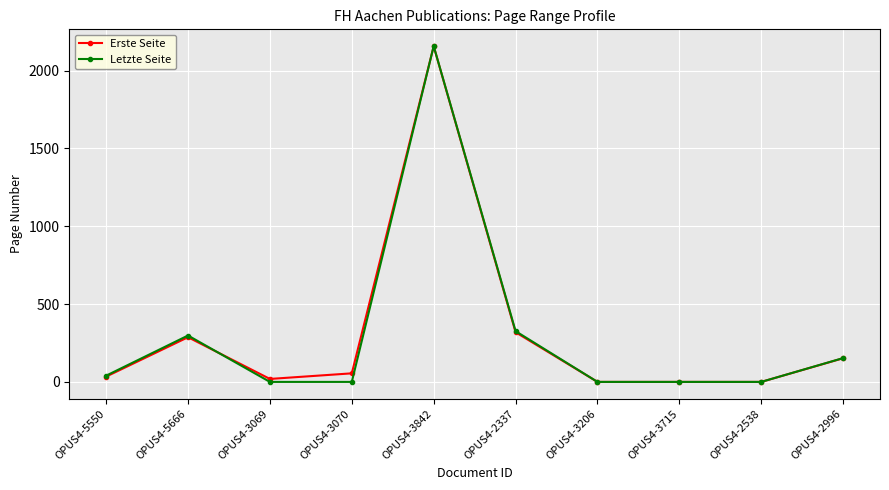

At which category does the chart reach its peak across all series?

OPUS4-3842